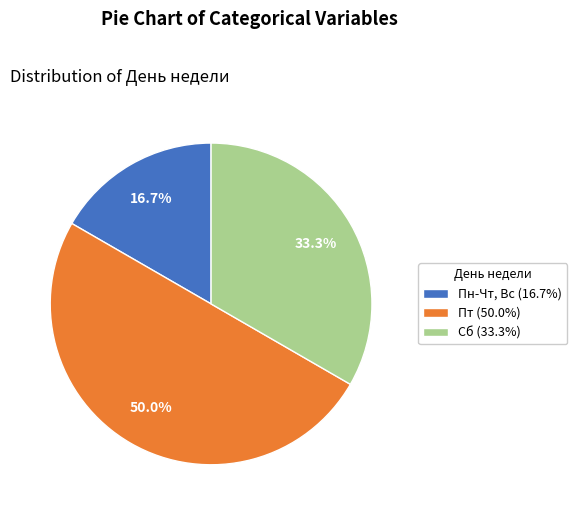

To the nearest percent, what percentage of the pie is Пт?

50%